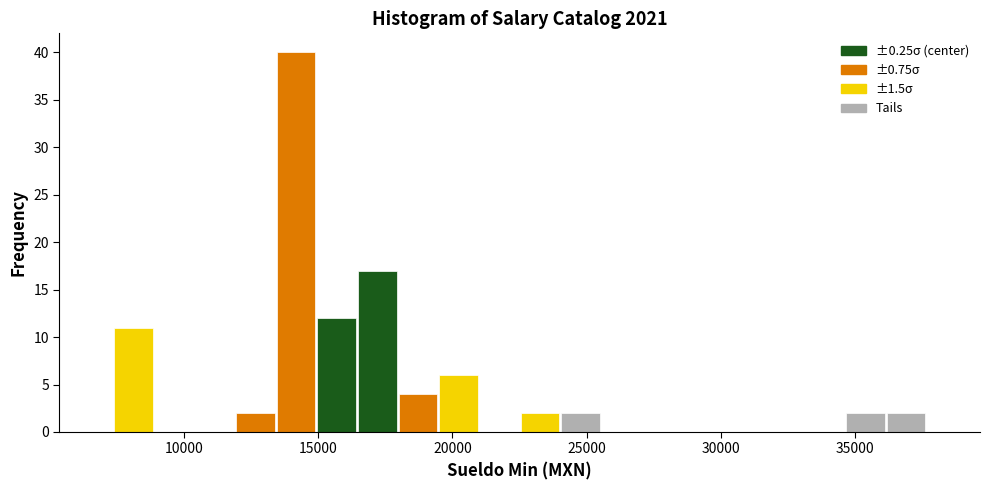

Around what value on the x-axis is the tallest bar? Give the approximate position of its centre, as read against the axis.

14000